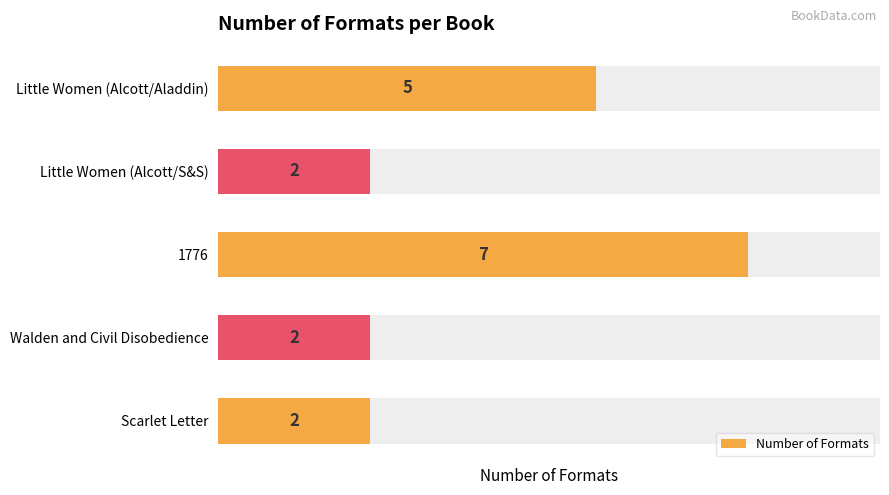

The chart shows a value of 5 at Little Women (Alcott/Aladdin). True or false?

True